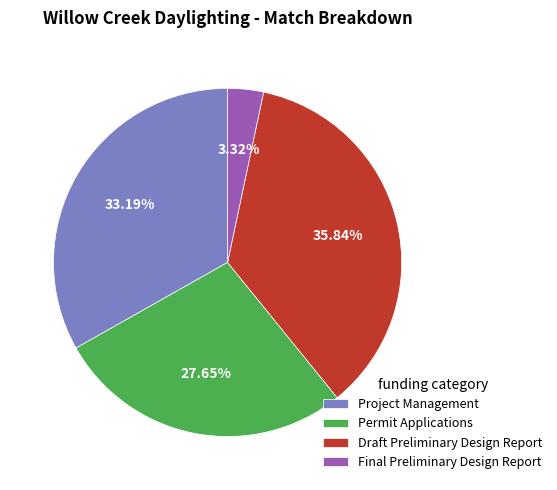

Which category has the smallest portion of the pie?

Final Preliminary Design Report